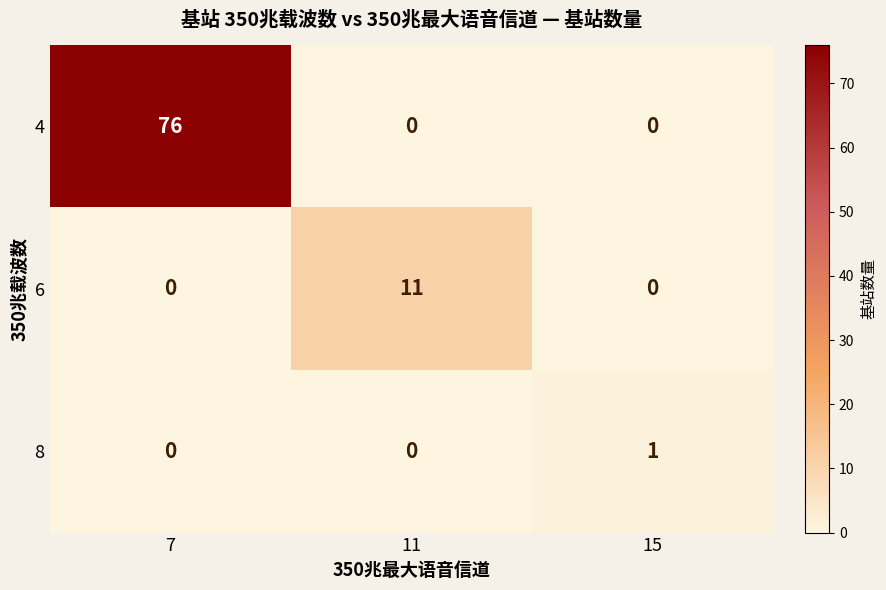

What is the difference between the maximum and minimum values in the 6 series?

11